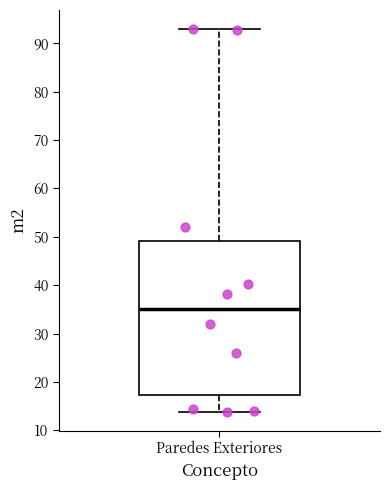

Read this box plot against the y-axis: the position of the median line, the range covered by the box, and the ends of both whiskers. The values are not printed on the chart, so give them approximately, as read against the axis.

median 35, box 17 to 49, whiskers 14 to 93